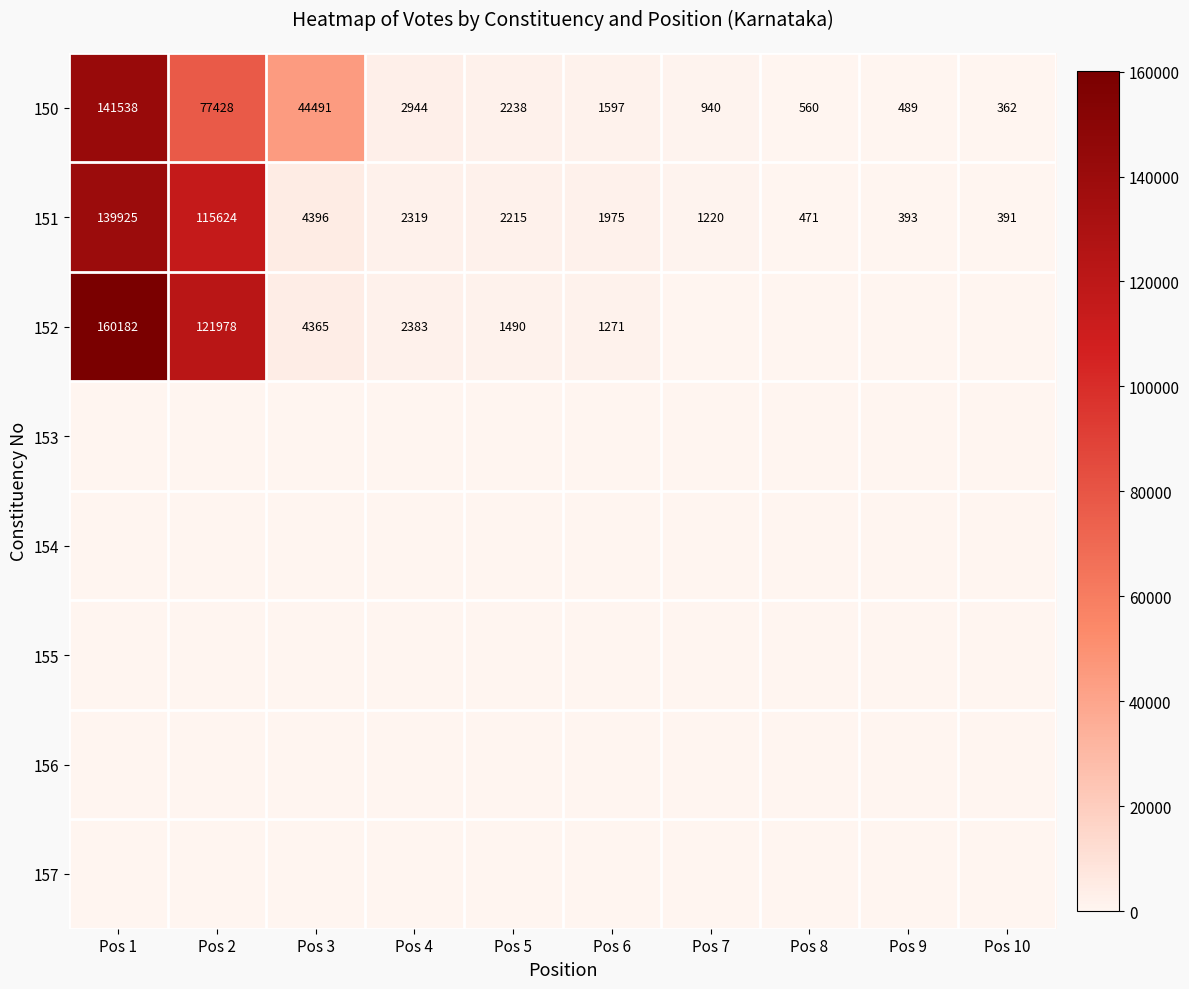

The 151 series shows 172021 at Pos 2. True or false?

False